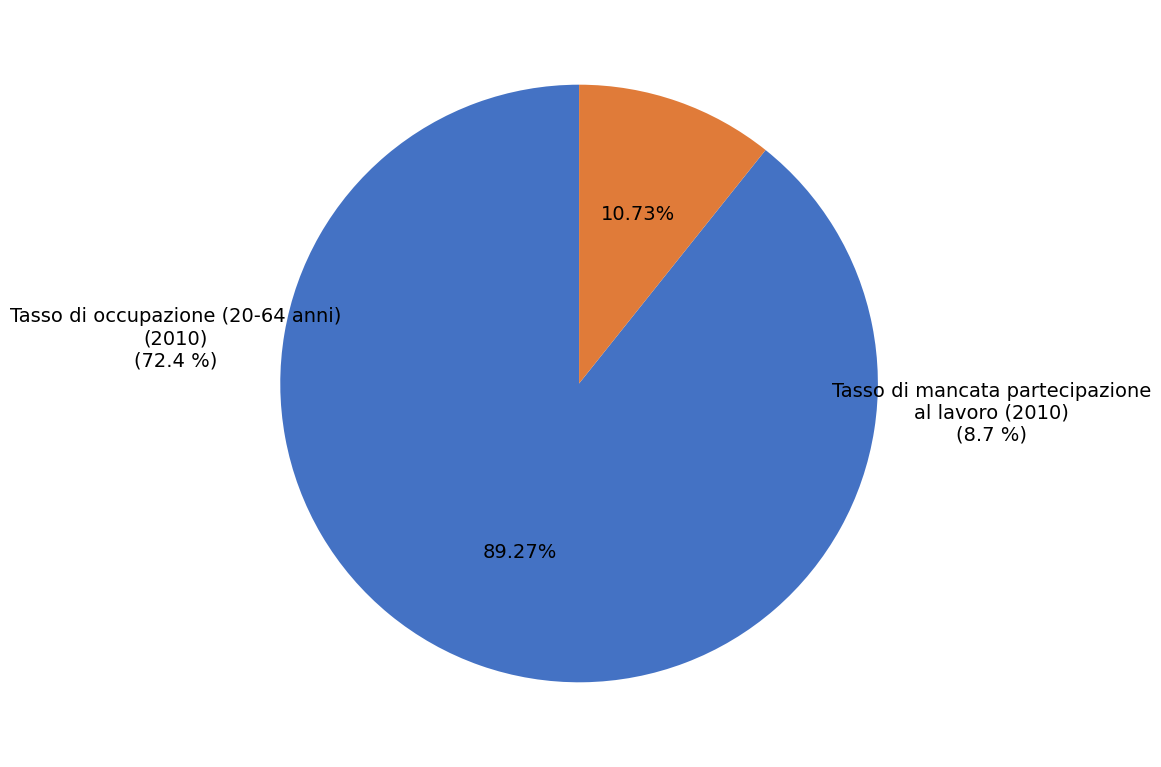

Count the number of slices in the pie.

2